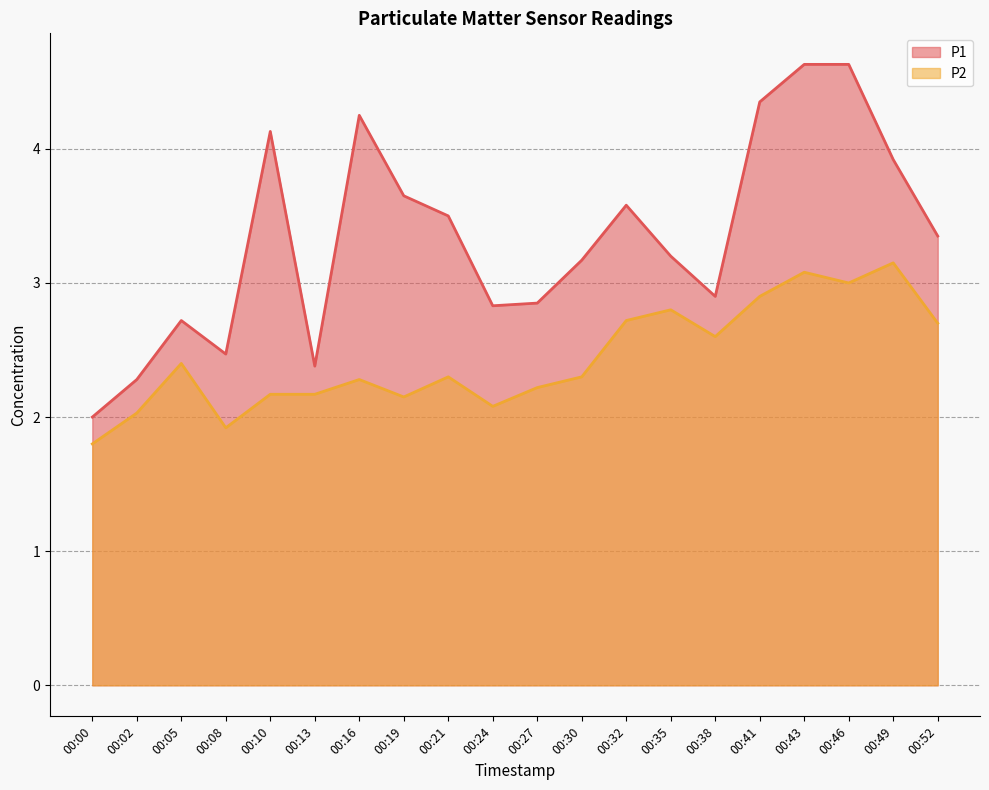

Where is the first local minimum for P2?

00:08